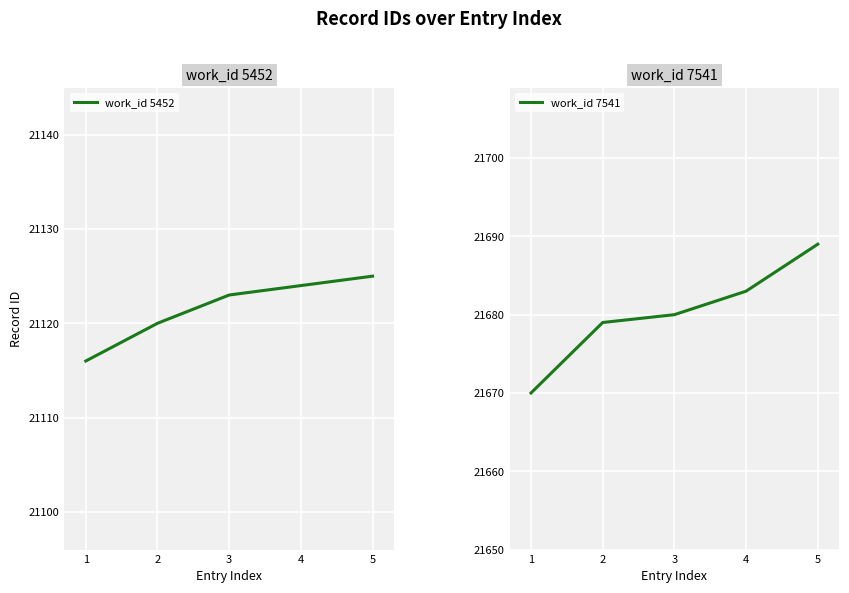

Reading left to right, what are all the values shown in this chart?

work_id 5452: 1=21116	2=21120	3=21123	4=21124	5=21125
work_id 7541: 1=21670	2=21679	3=21680	4=21683	5=21689